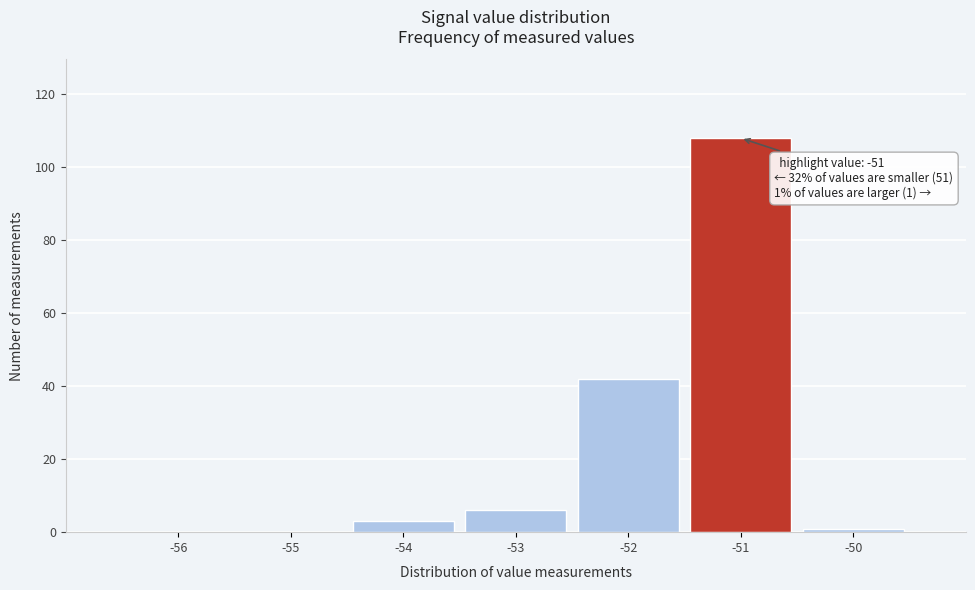

Reading left to right, extract all data points from this chart.

-56=0	-55=0	-54=3	-53=6	-52=42	-51=108	-50=1